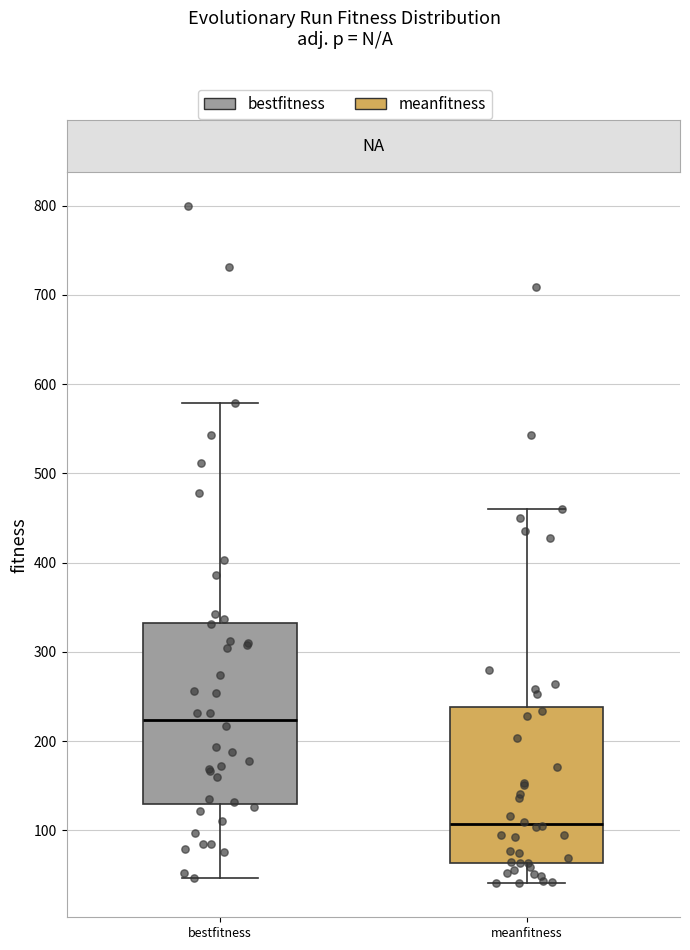

Which box's median line is the lowest?

meanfitness